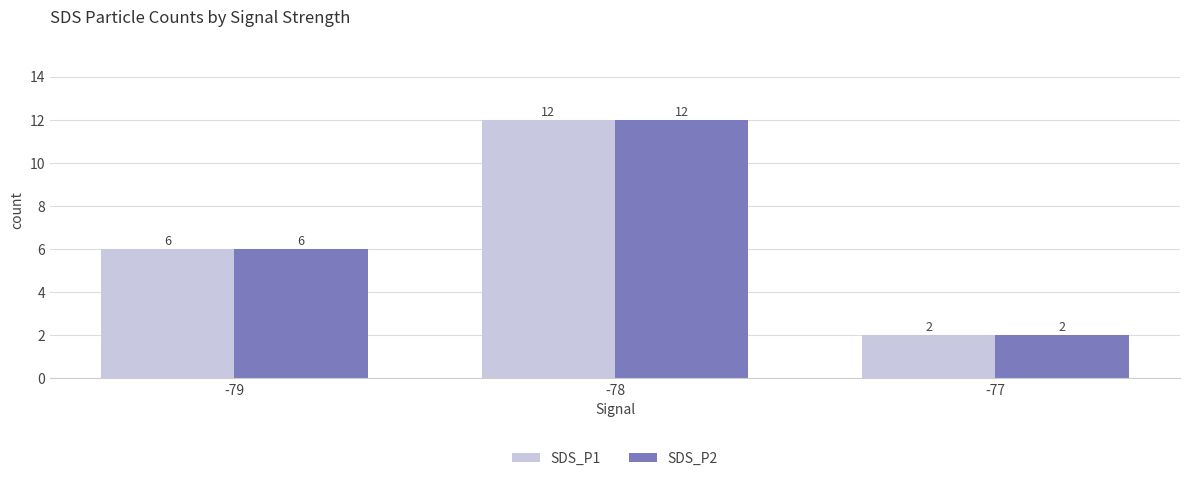

How many SDS_P2 values are between 2 and 12?

3